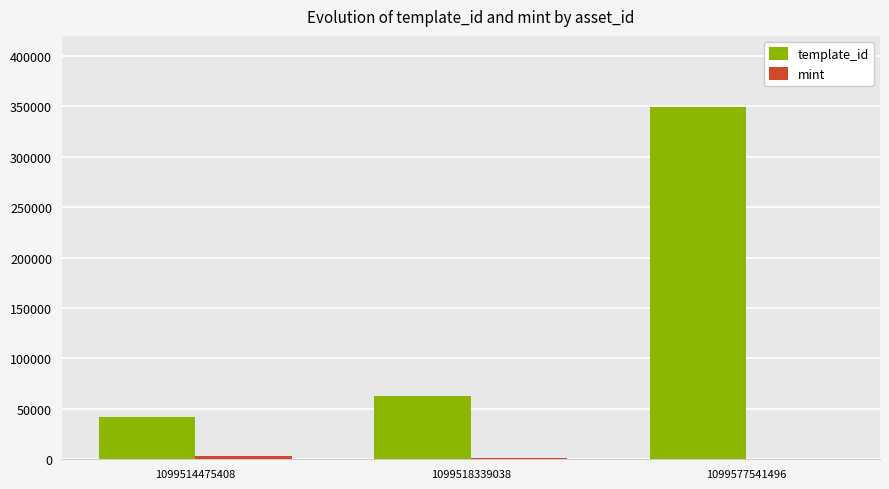

Count the number of data series in this chart.

2